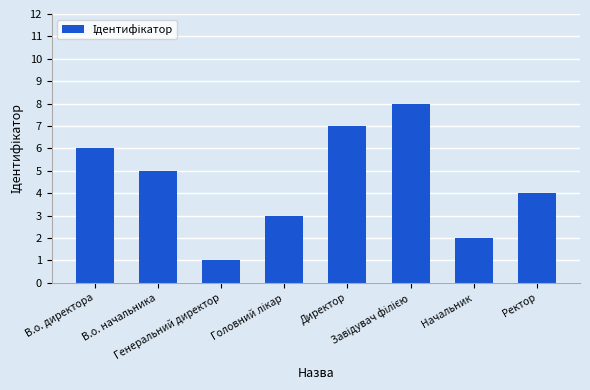

Does the chart contain stacked bars?

No